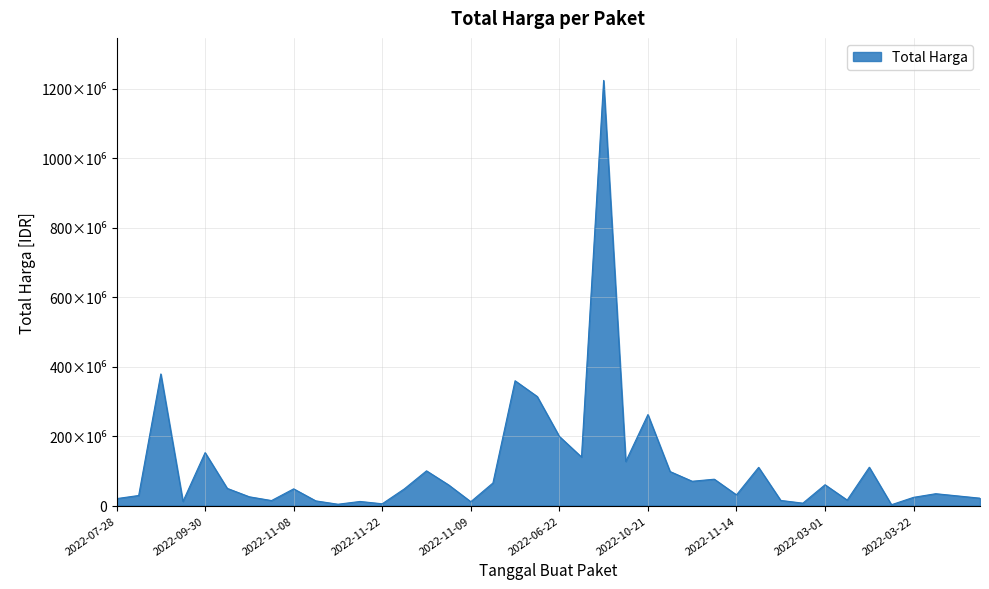

At which category does the data reach its first local valley?

2022-08-24